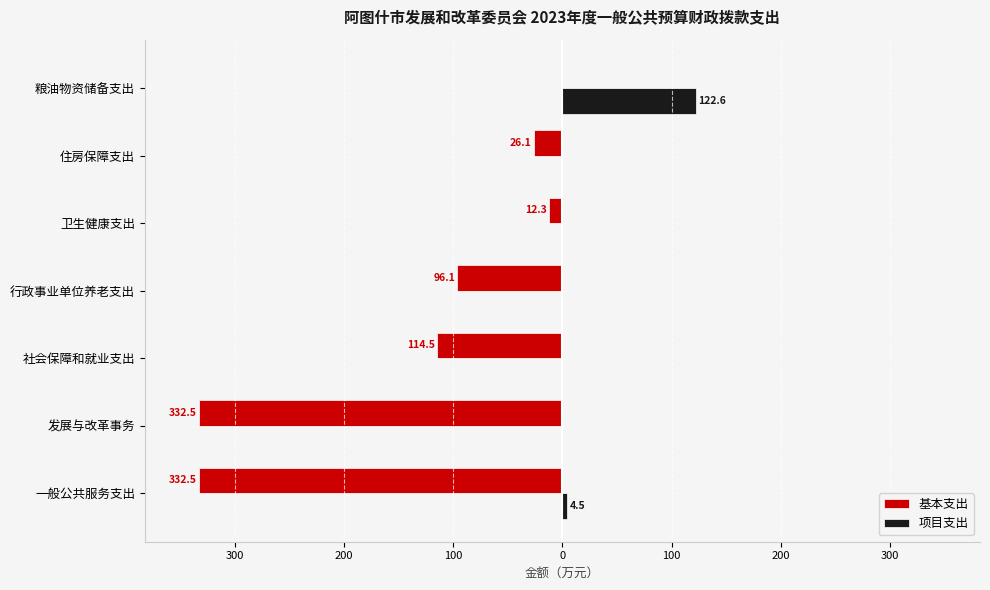

What are all the series names shown in the legend?

基本支出, 项目支出